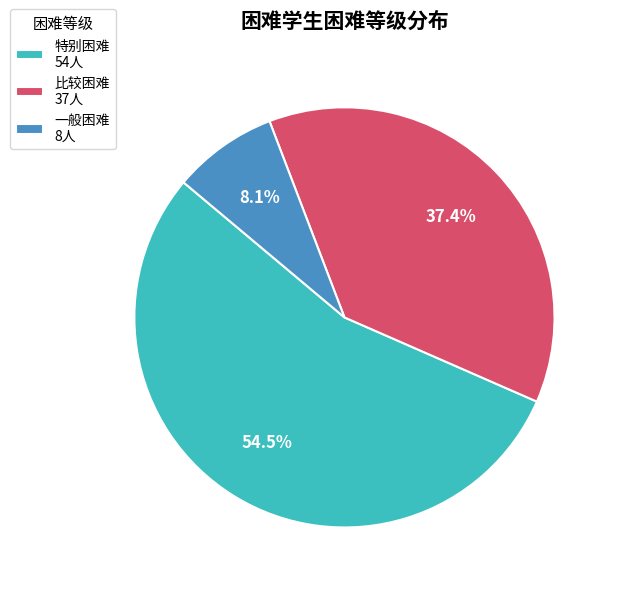

What percentage is the 一般困难 slice, to the nearest percent?

8%